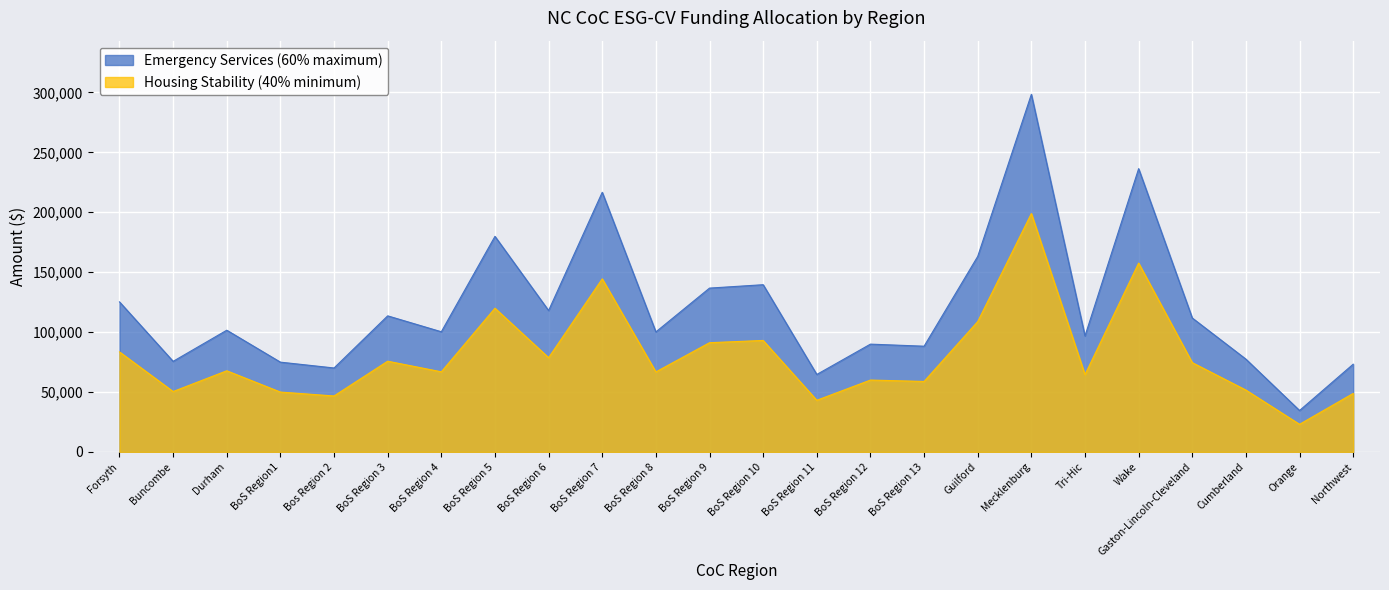

Which has a higher value, BoS Region 13 or BoS Region 9?

BoS Region 9